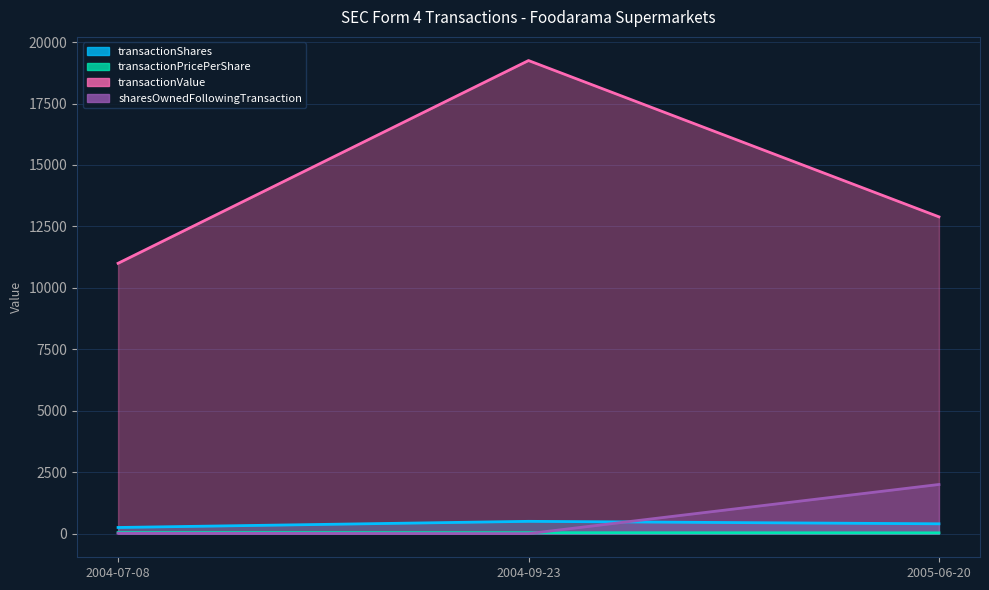

Reading left to right, list all the values displayed in this chart.

transactionShares: 2004-07-08=250.0	2004-09-23=500.0	2005-06-20=400.0
transactionPricePerShare: 2004-07-08=44.0	2004-09-23=38.5	2005-06-20=32.2
transactionValue: 2004-07-08=11000.0	2004-09-23=19250.0	2005-06-20=12890.0
sharesOwnedFollowingTransaction: 2004-07-08=15.0	2004-09-23=0.0	2005-06-20=2000.0